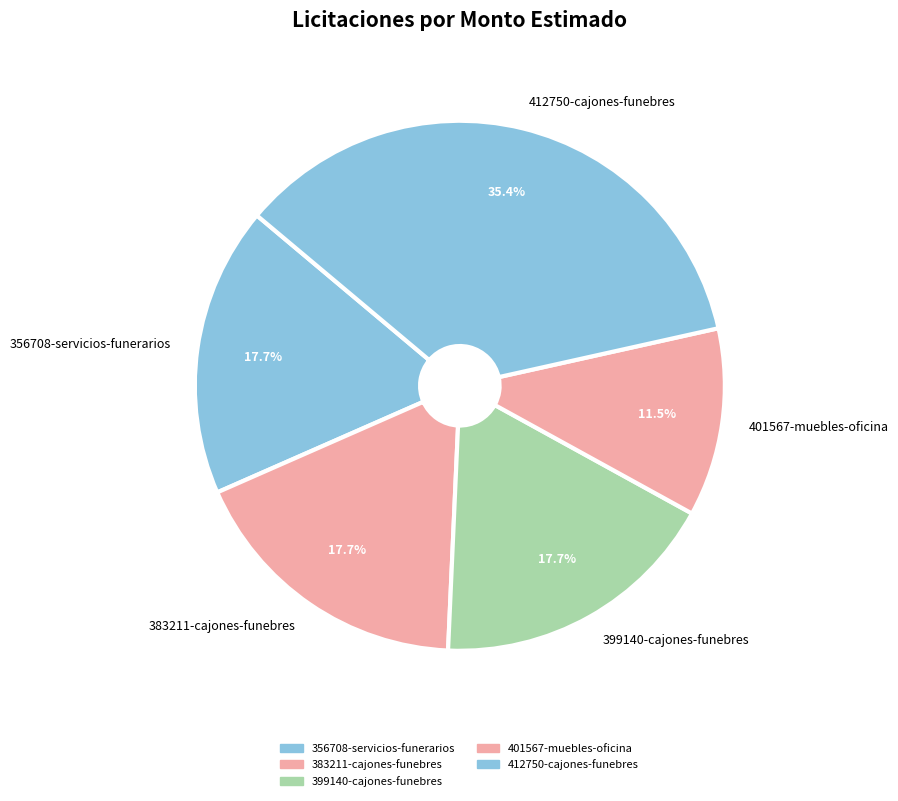

Do 383211-cajones-funebres and 412750-cajones-funebres together represent more than half of the pie?

Yes